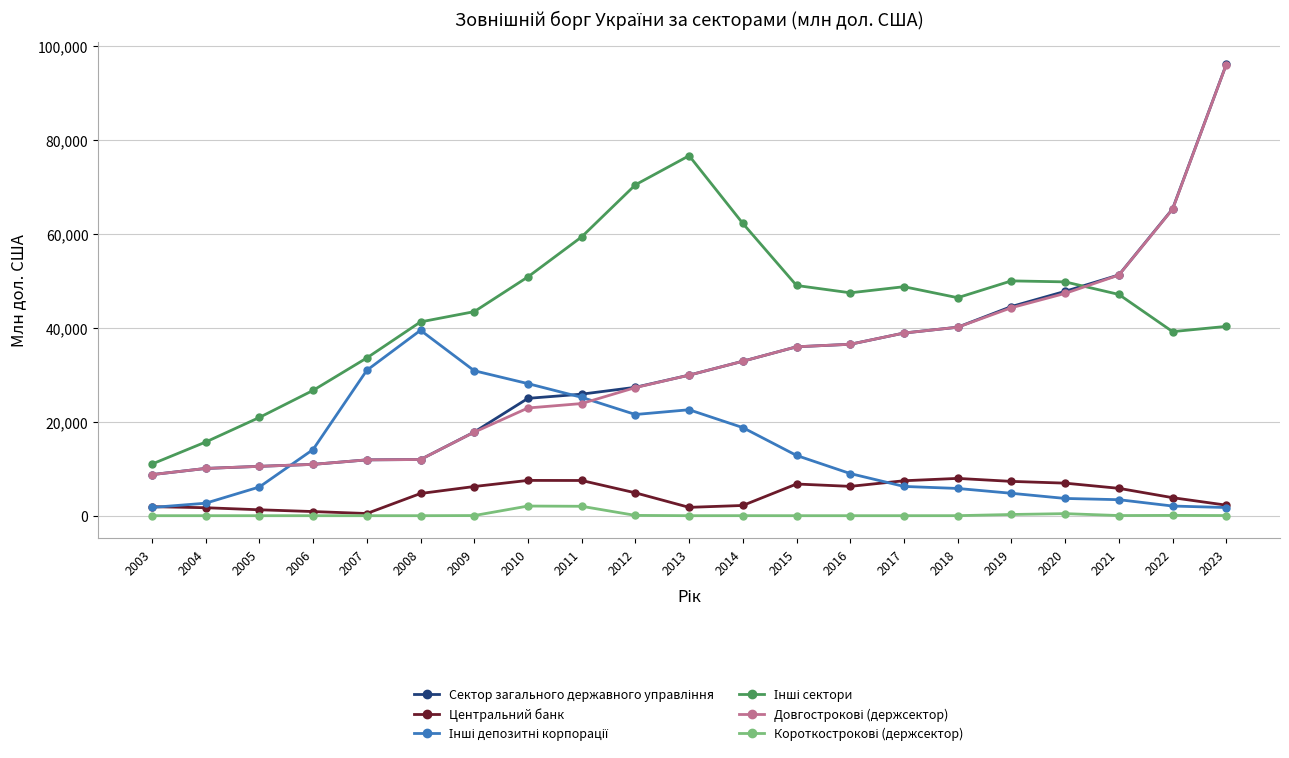

At which category is the sum across all series the highest?

2023